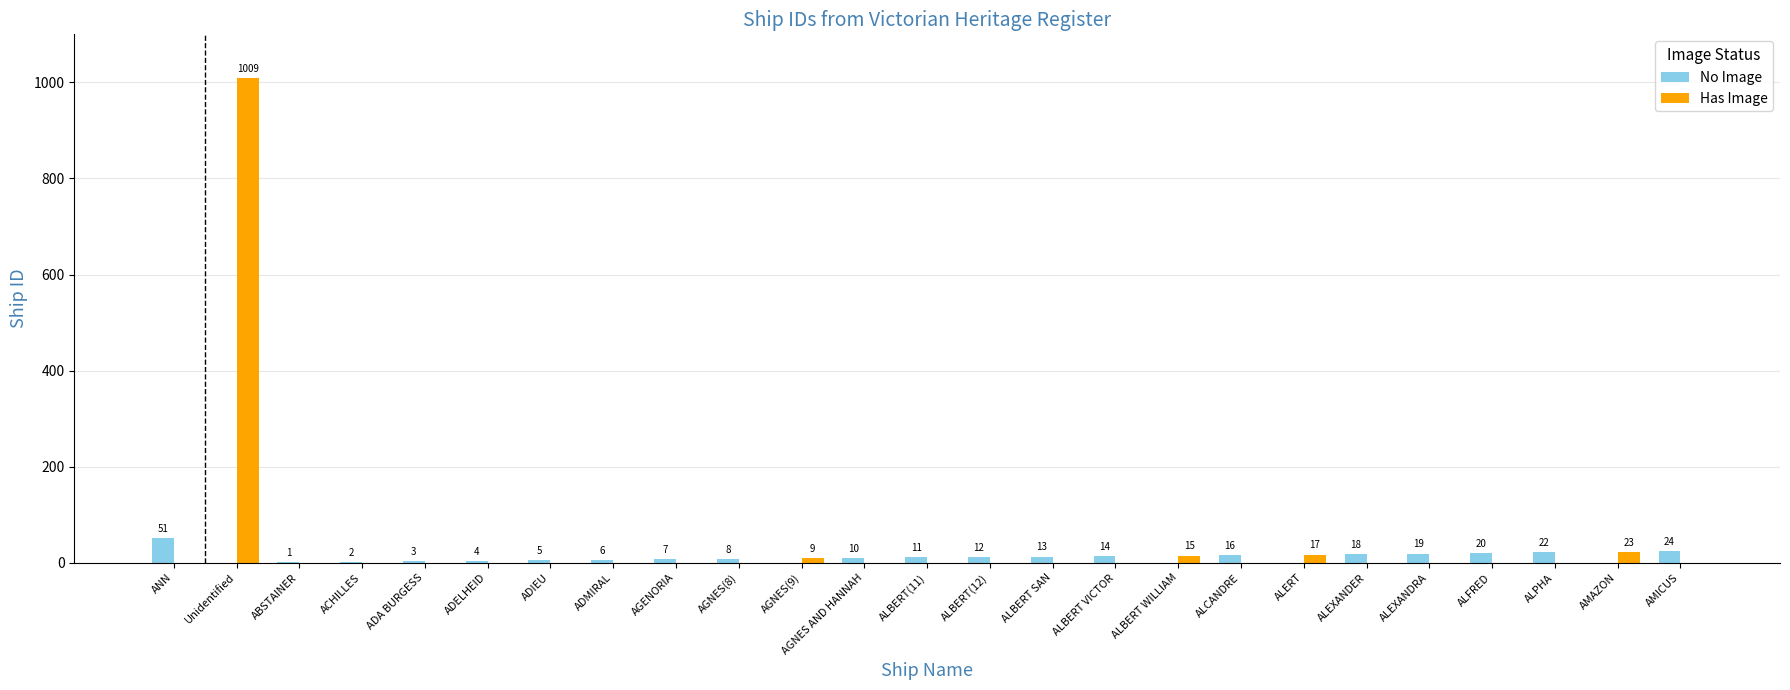

What is the maximum value for Has Image?

1009